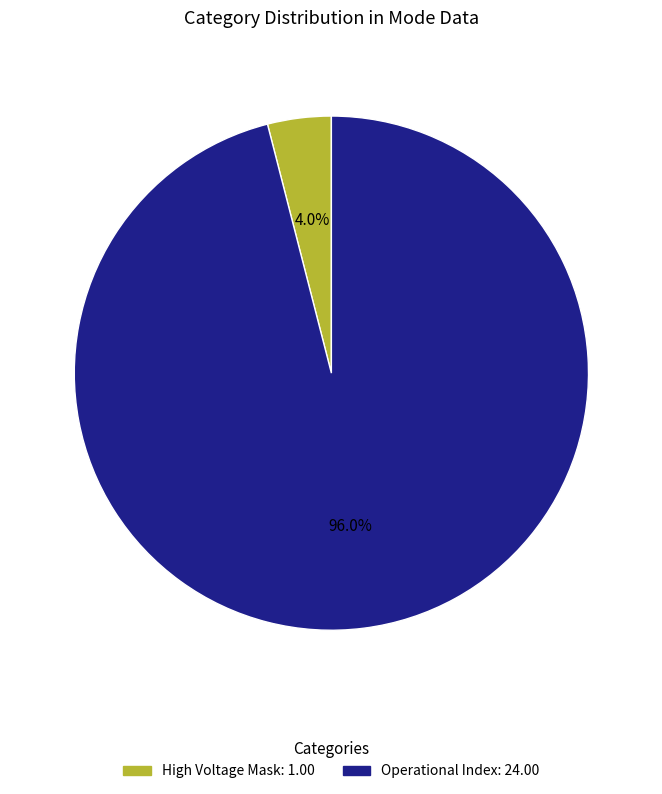

Is there any slice that represents more than half of the pie?

Yes